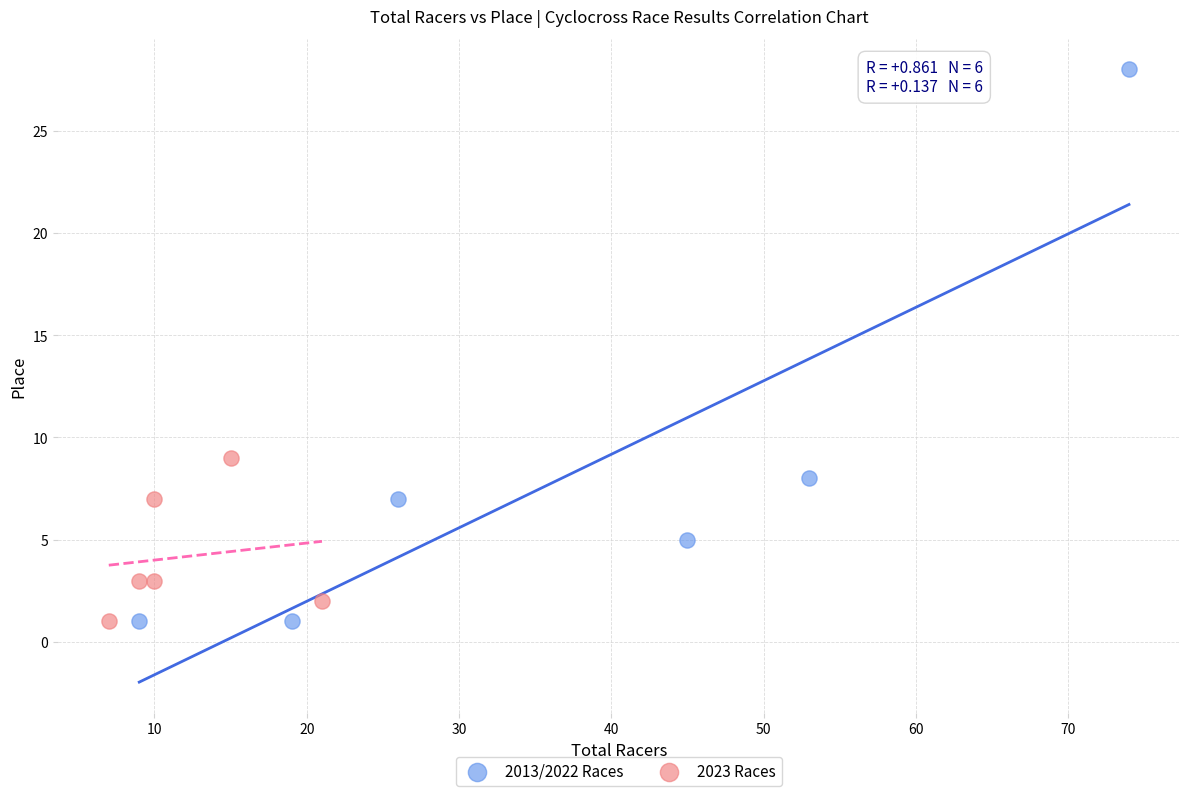

What are all the series names shown in the legend?

2013/2022 Races, 2023 Races